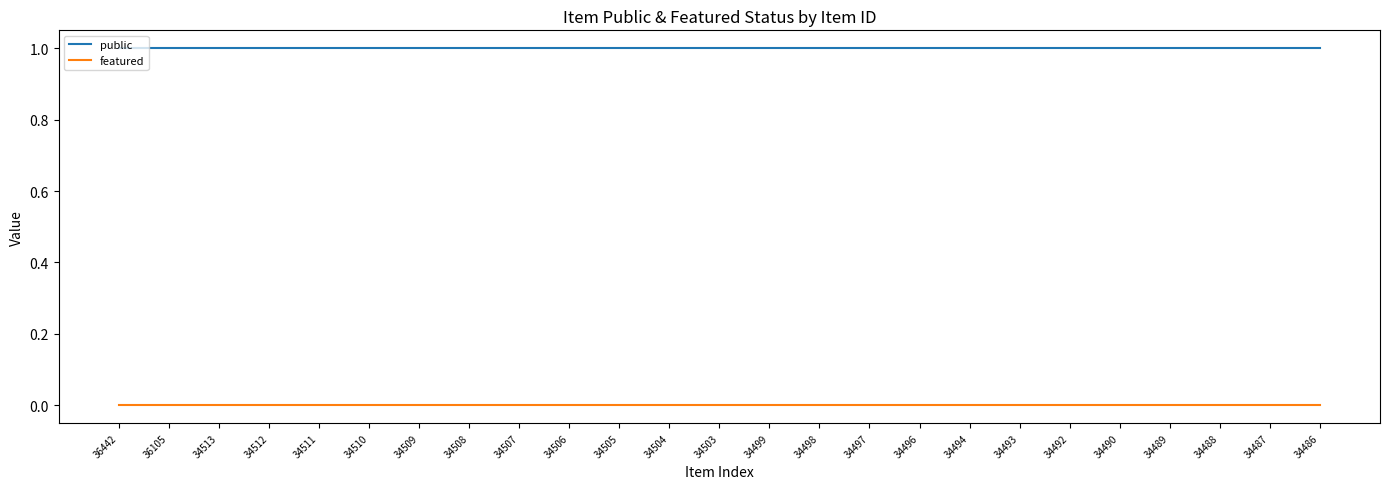

True or false: public and featured cross at least once.

False